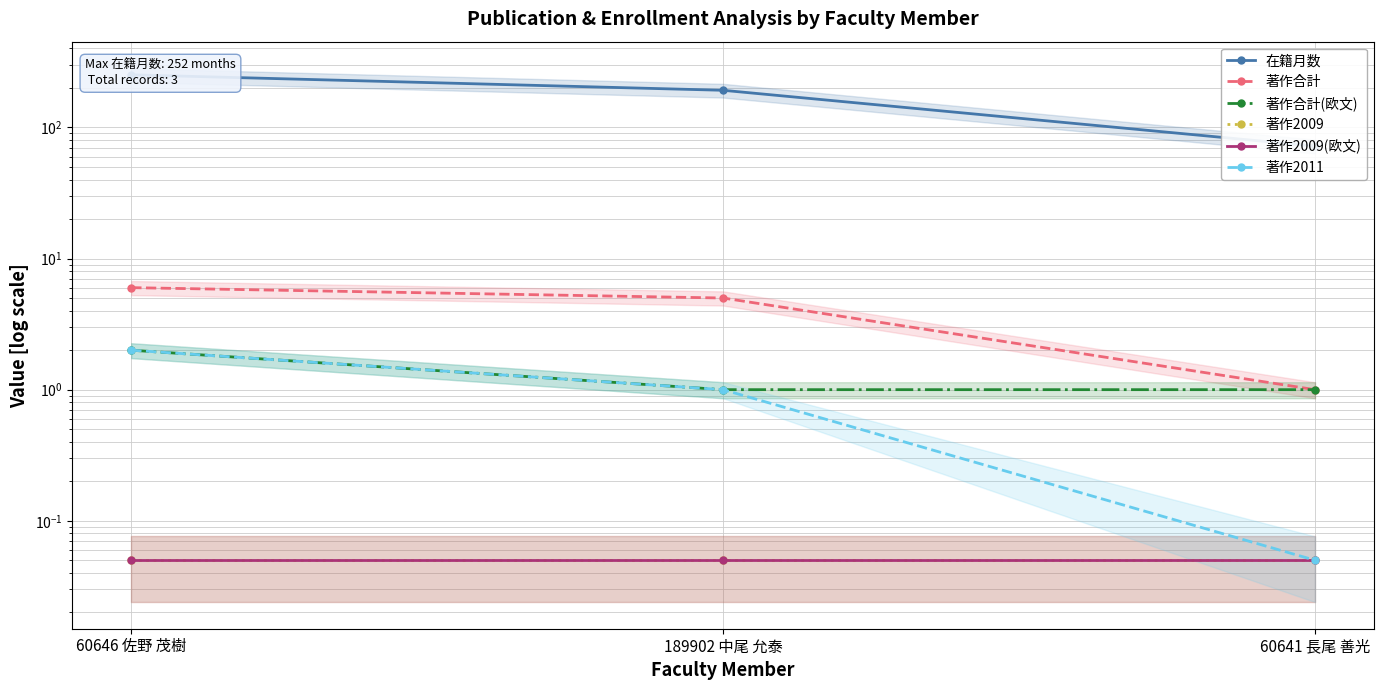

Does the chart have visible grid lines?

Yes